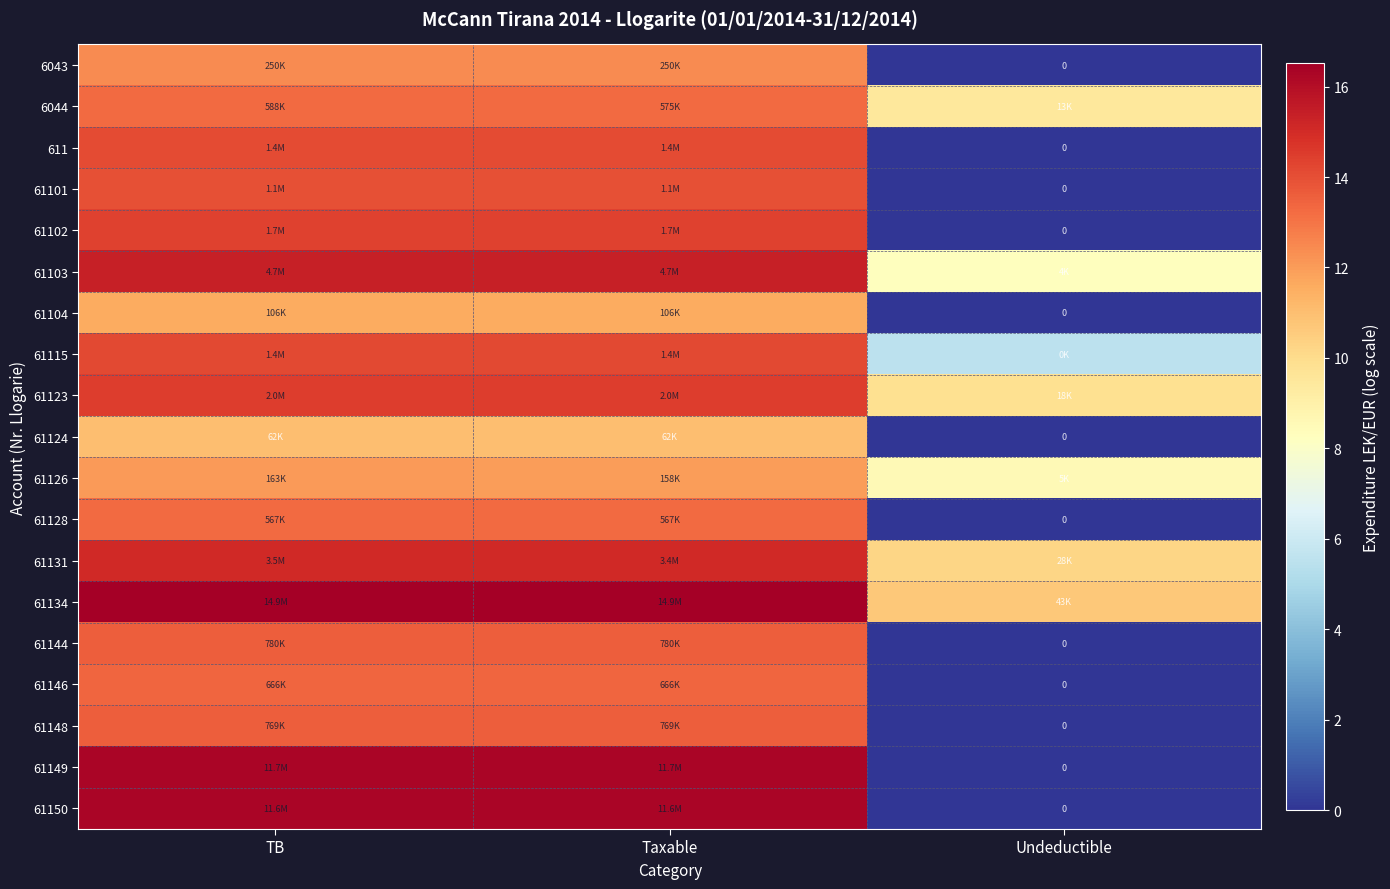

What is the difference between the 61102 values at Taxable and Undeductible?

14.4